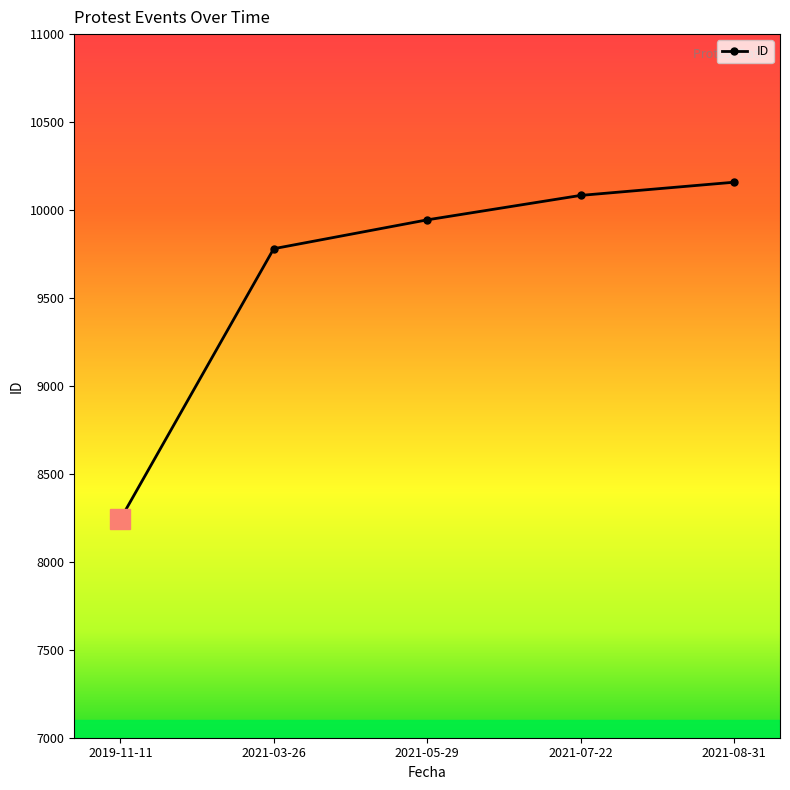

How many lines are shown in the chart?

1